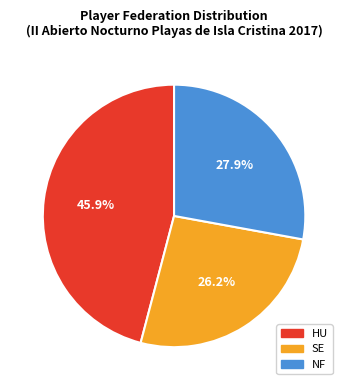

To the nearest percent, what percentage of the pie is SE?

26%